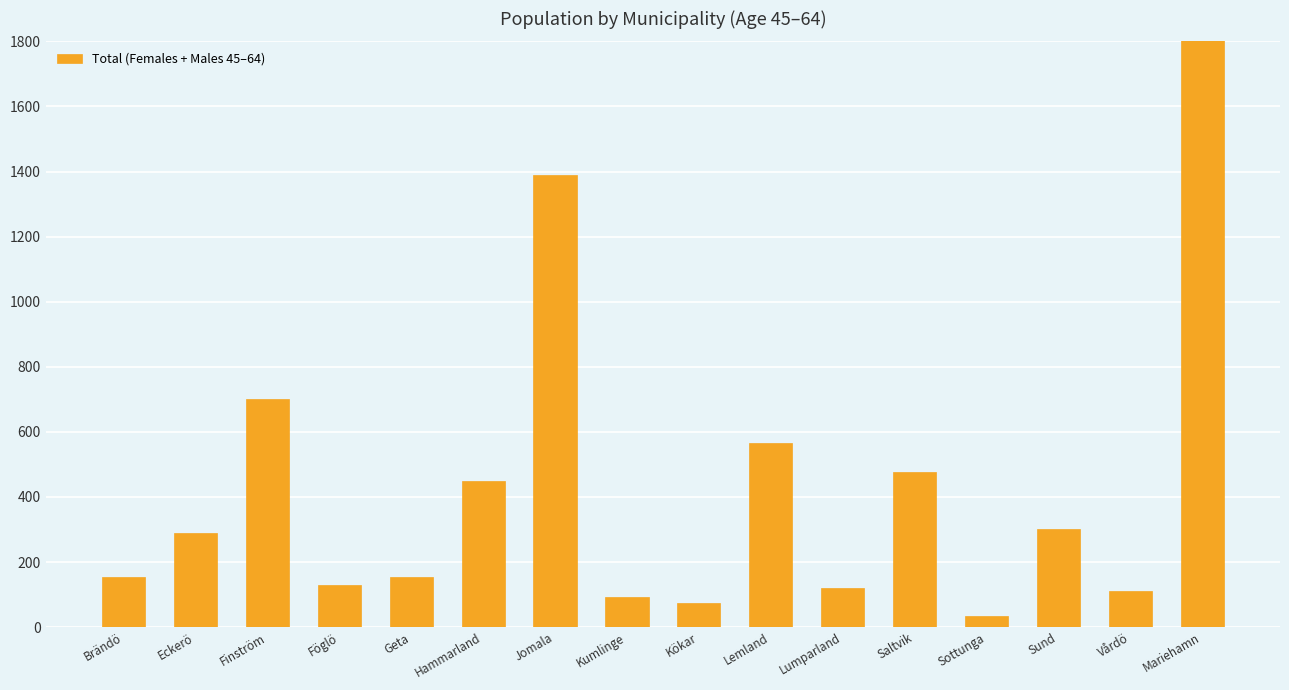

Reading right to left, transcribe all the data shown in this chart.

3001	110	301	35	477	120	565	75	92	1388	450	153	129	701	288	155